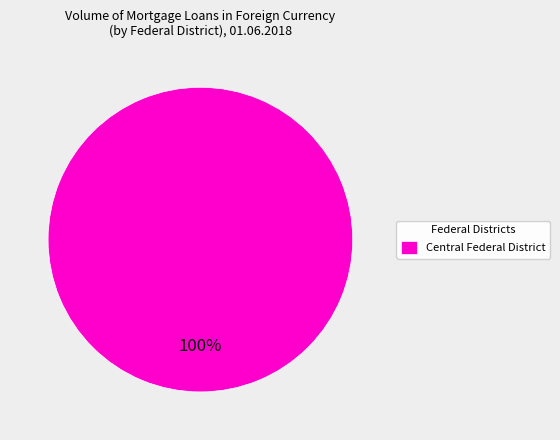

Does any single category account for the majority?

Yes